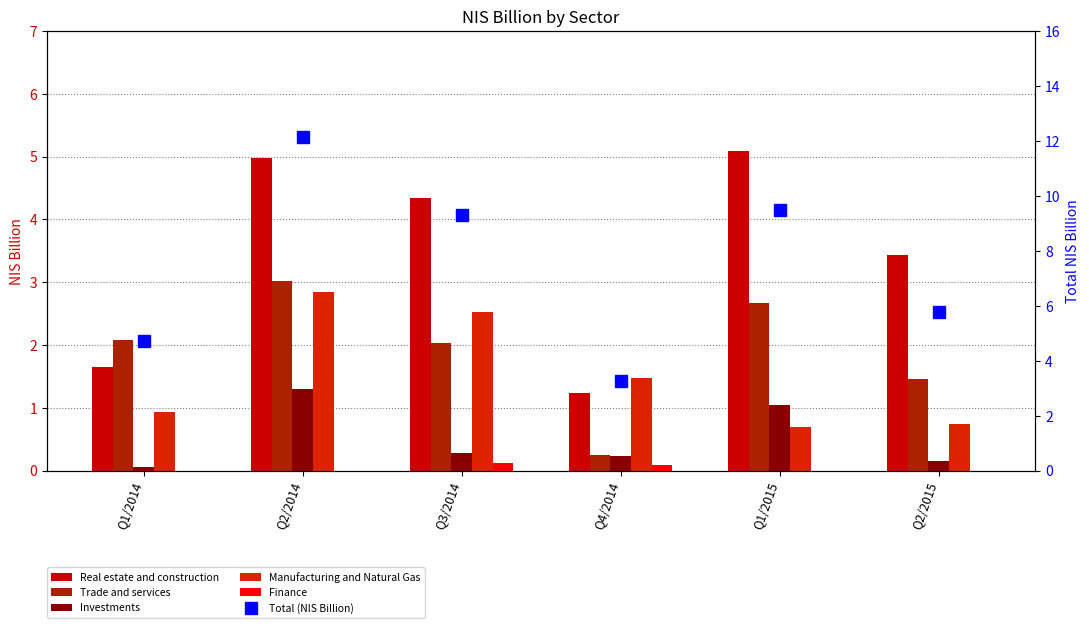

Which series has the largest range (max minus min)?

Total (NIS Billion)